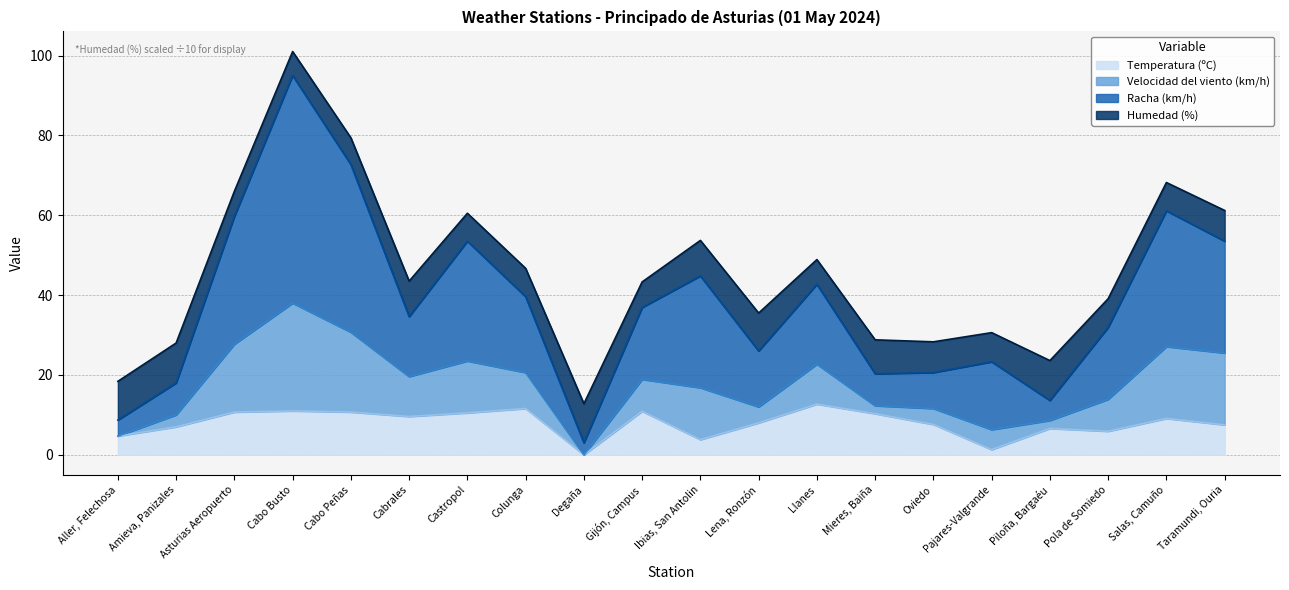

True or false: Velocidad del viento (km/h) and Racha (km/h) cross at least once.

False